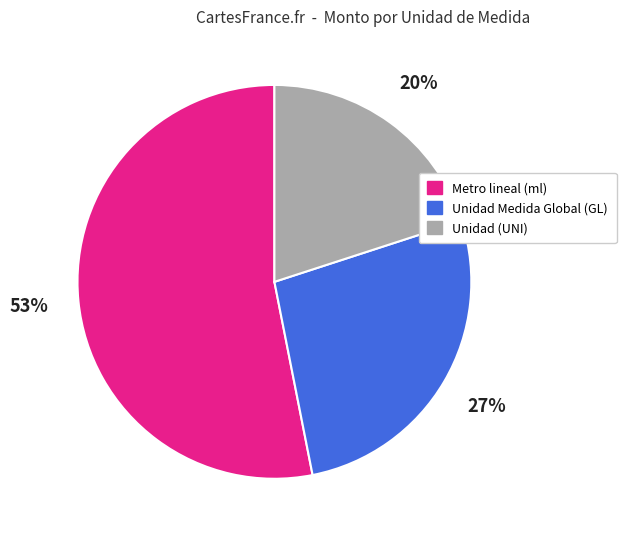

Is there a majority slice in this chart?

Yes